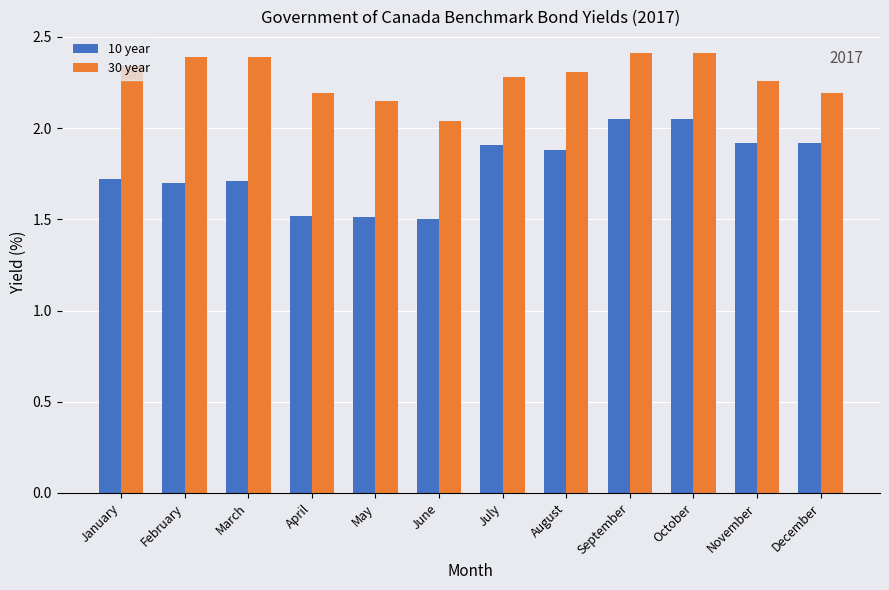

What is the total value across all series at March?

4.1